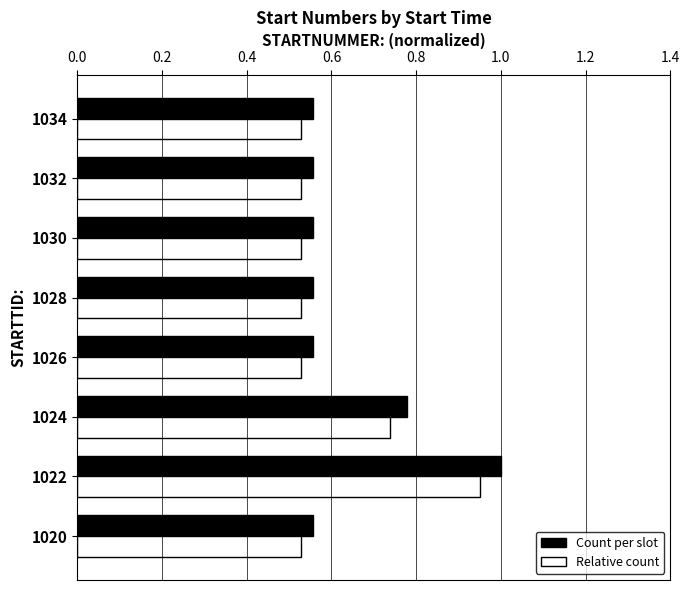

How many series are shown in this chart?

2